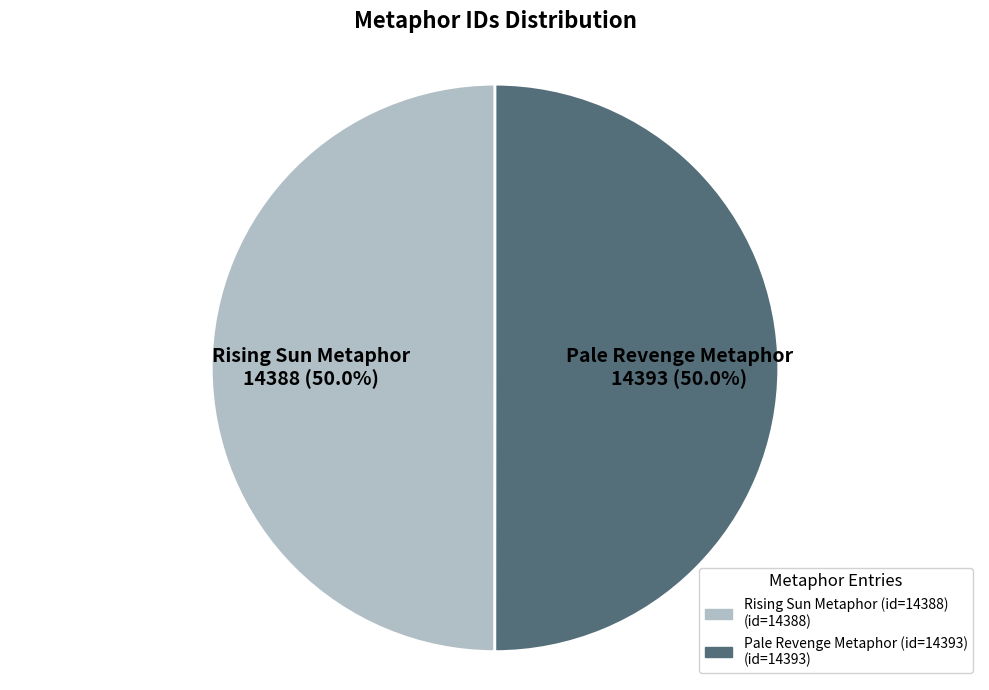

Approximately how many times larger is the value at Pale Revenge Metaphor (id=14393) compared to Rising Sun Metaphor (id=14388)?

1.0